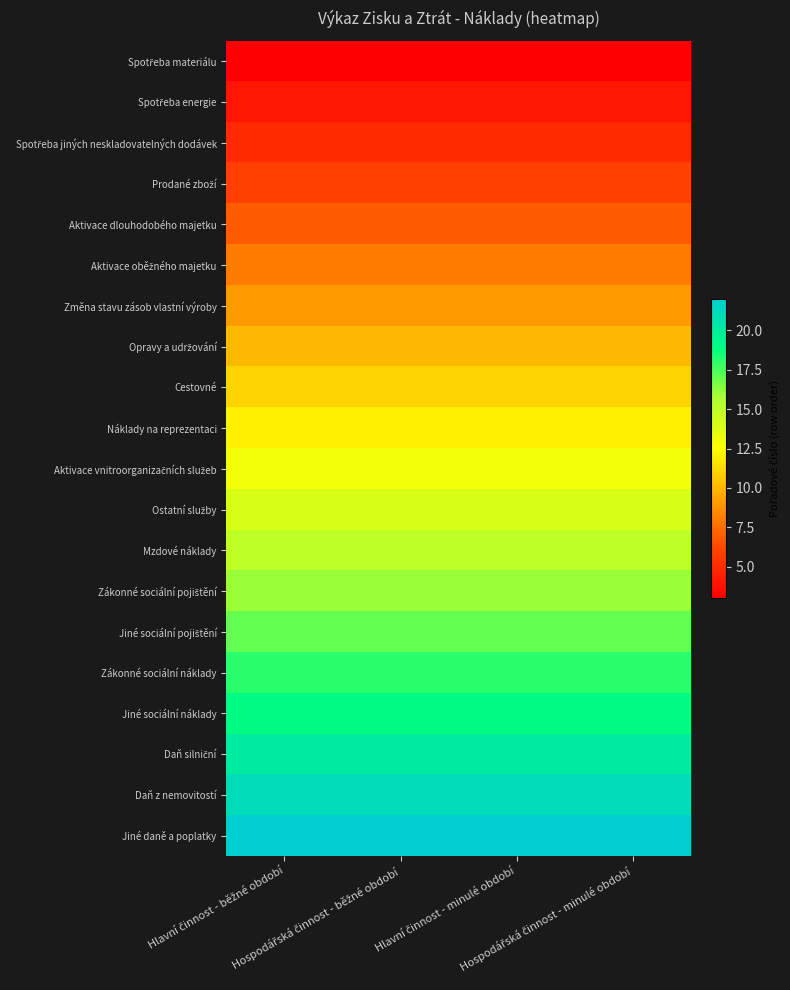

What is the spread (max minus min) of values at Hospodářská činnost - běžné období?

19